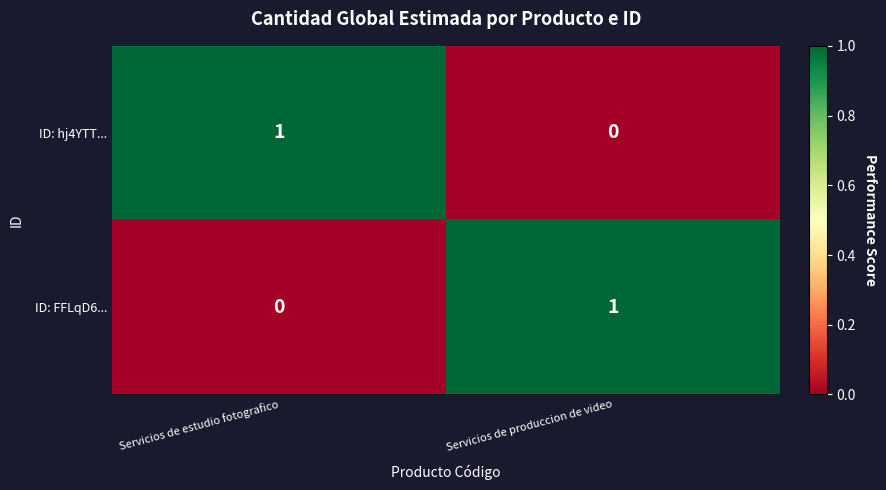

Reading left to right, extract all data points from this chart.

ID: hj4YTT...: 1	0
ID: FFLqD6...: 0	1